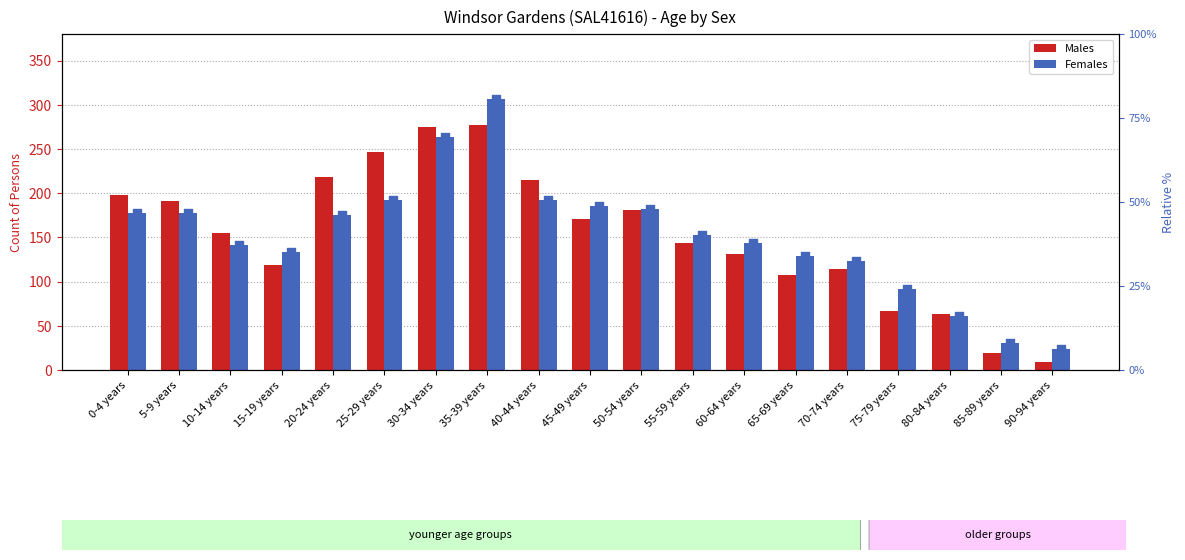

Which series has the largest total across all categories?

Males